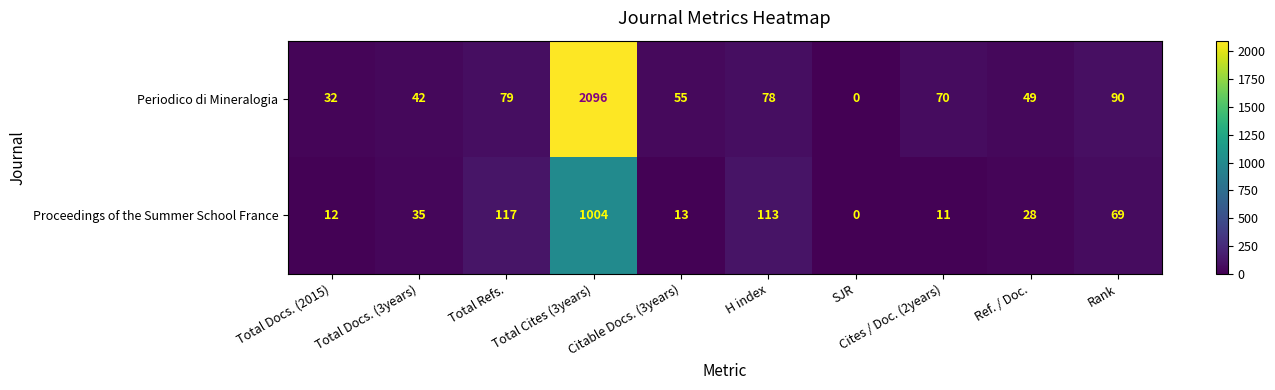

What is the maximum value shown in the chart?

2096